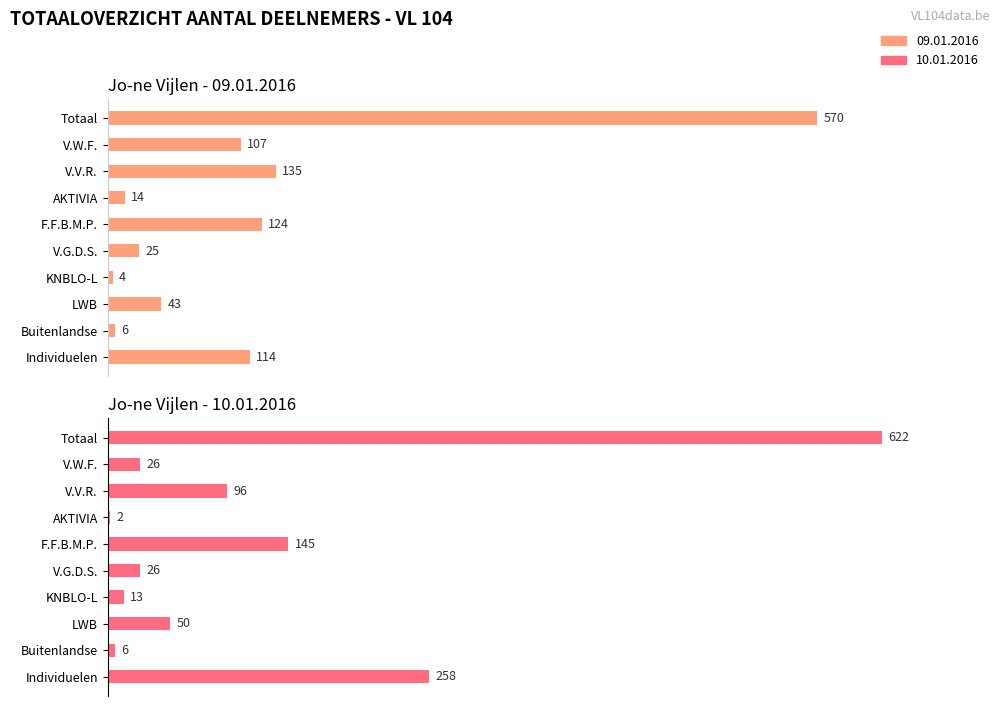

What are all the series names shown in the legend?

09.01.2016, 10.01.2016